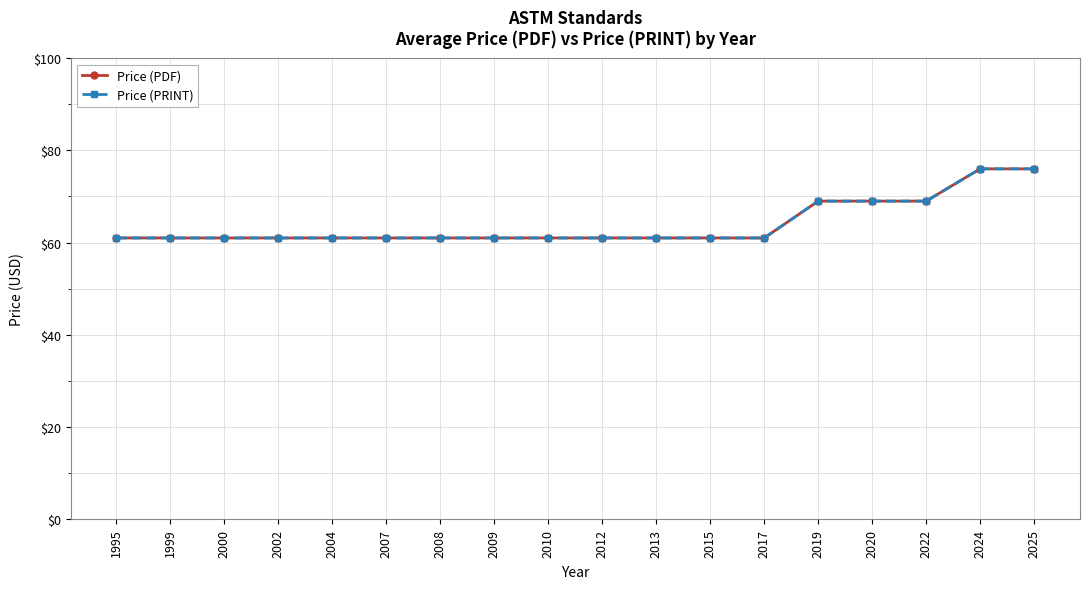

At how many categories does at least one series exceed 70?

2